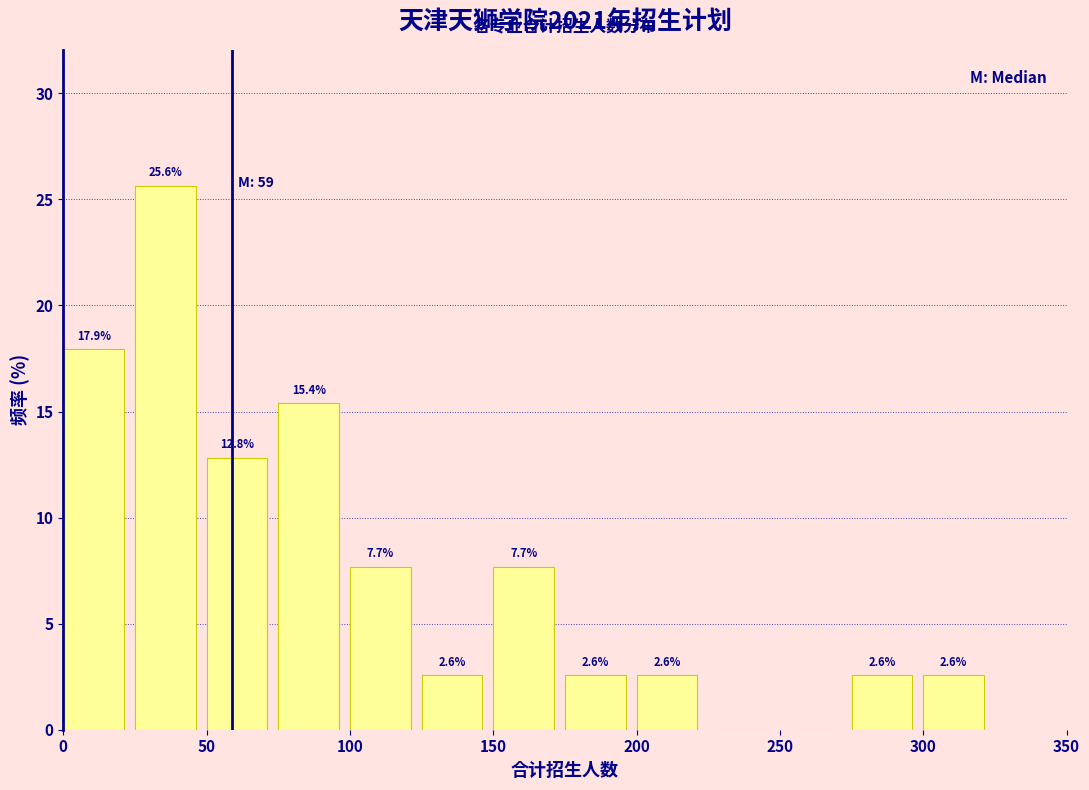

Over which range of the x-axis is the bar tallest?

25 to 50